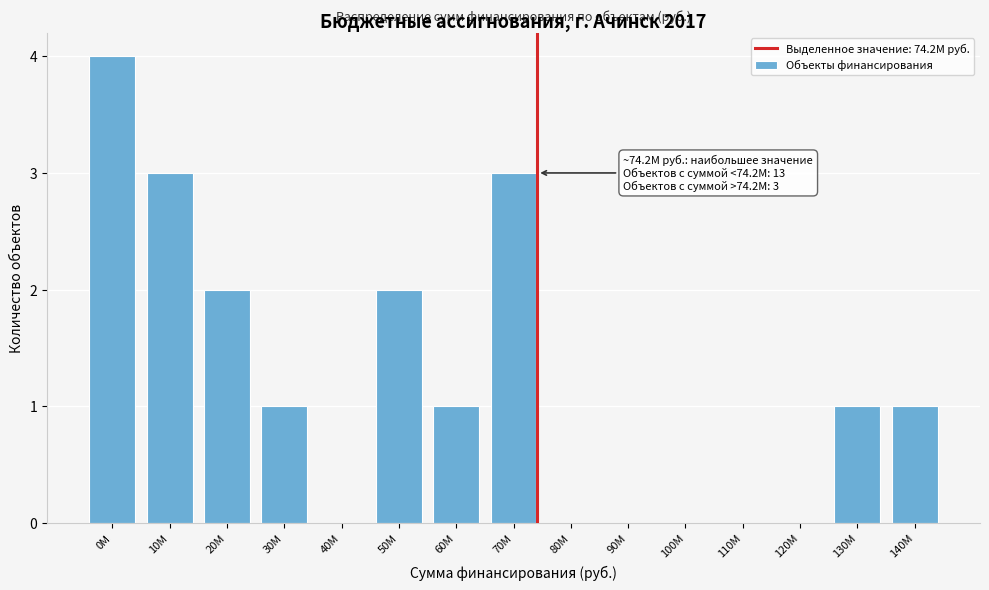

Reading left to right, transcribe all the data shown in this chart.

0M=4	10M=3	20M=2	30M=1	40M=0	50M=2	60M=1	70M=3	80M=0	90M=0	100M=0	110M=0	120M=0	130M=1	140M=1